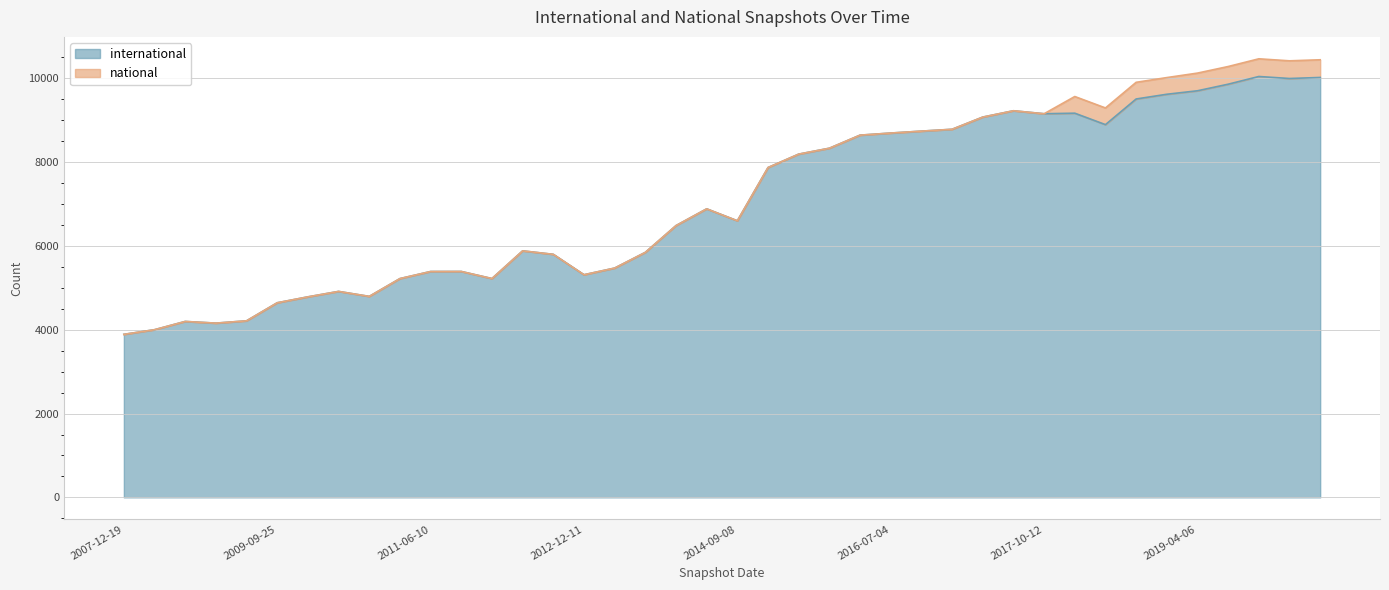

Is it true that the value at 2009-04-06 is 4159?

True